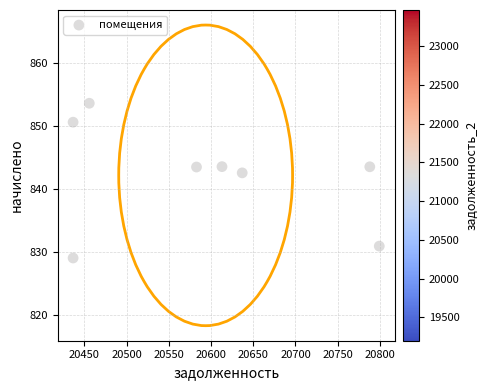

What is the range of X values (max minus min)?

362.7